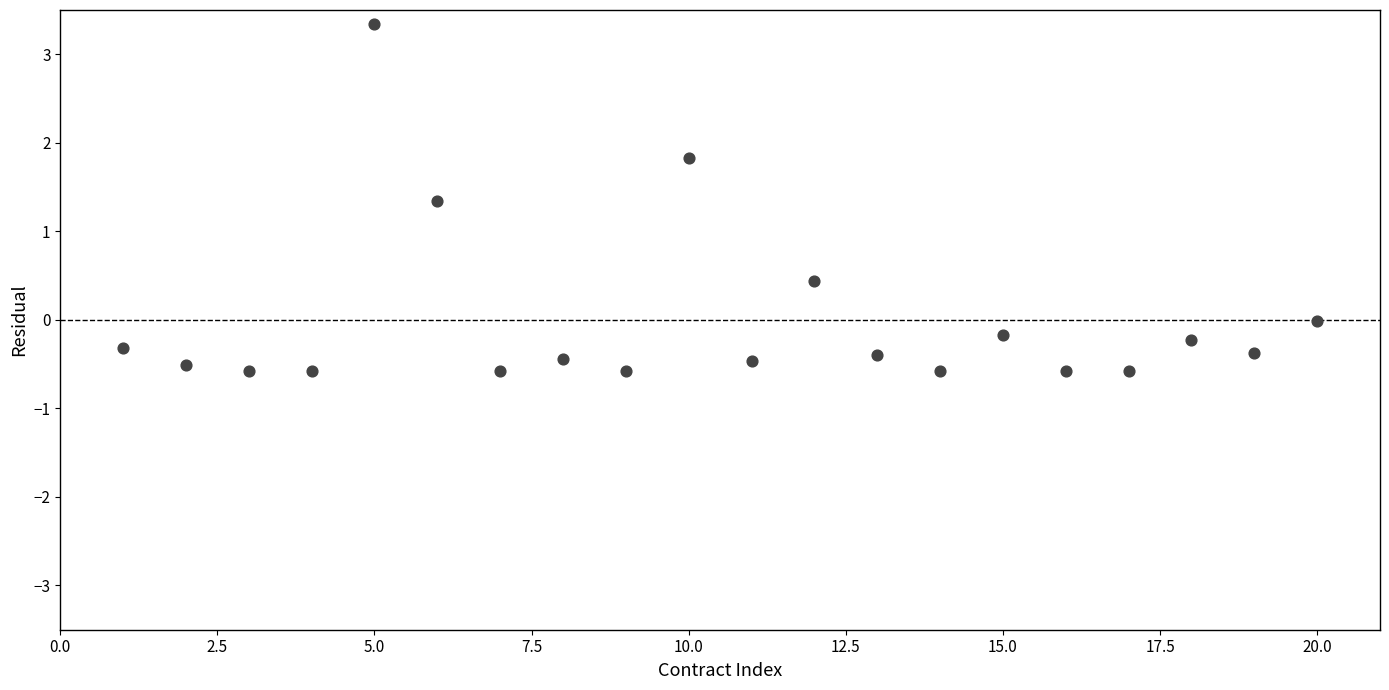

What Y value in the scatter plot is closest to 1?

1.3